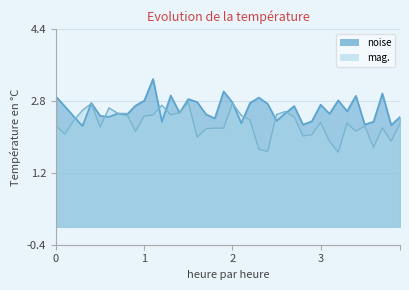

At which category does noise reach its first local peak?

4